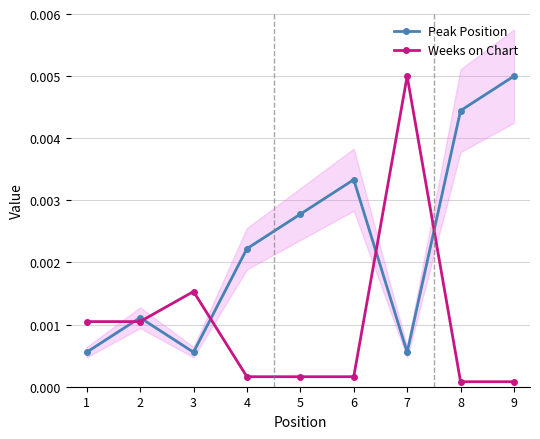

How many interior local peaks does the Peak Position series have?

2